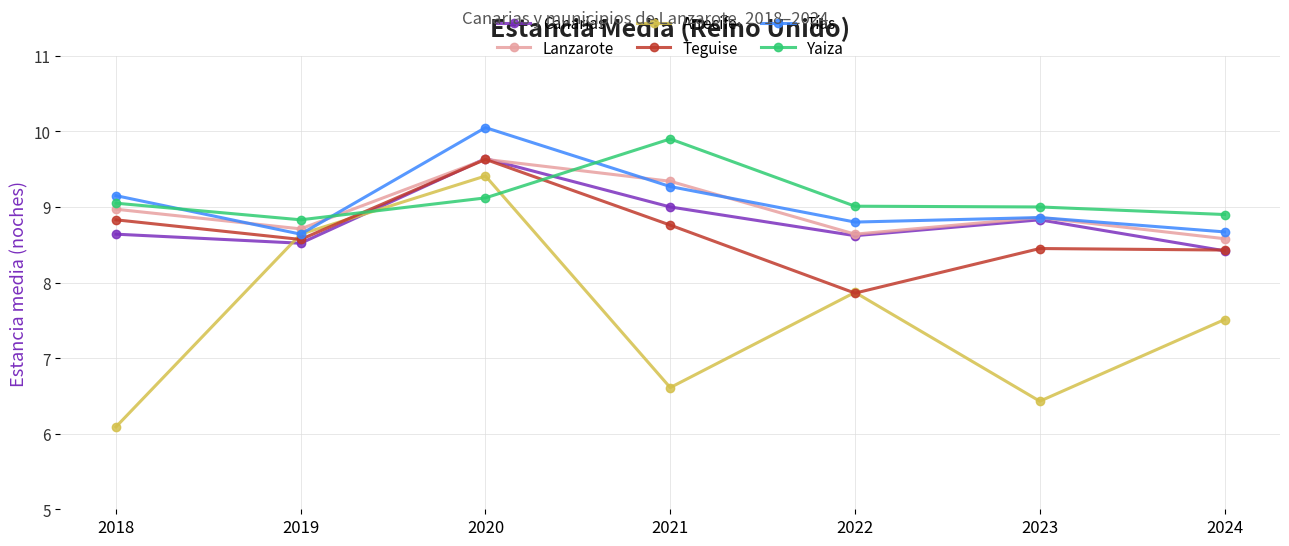

Is it true that Tías equals 17.6 at 2020?

False